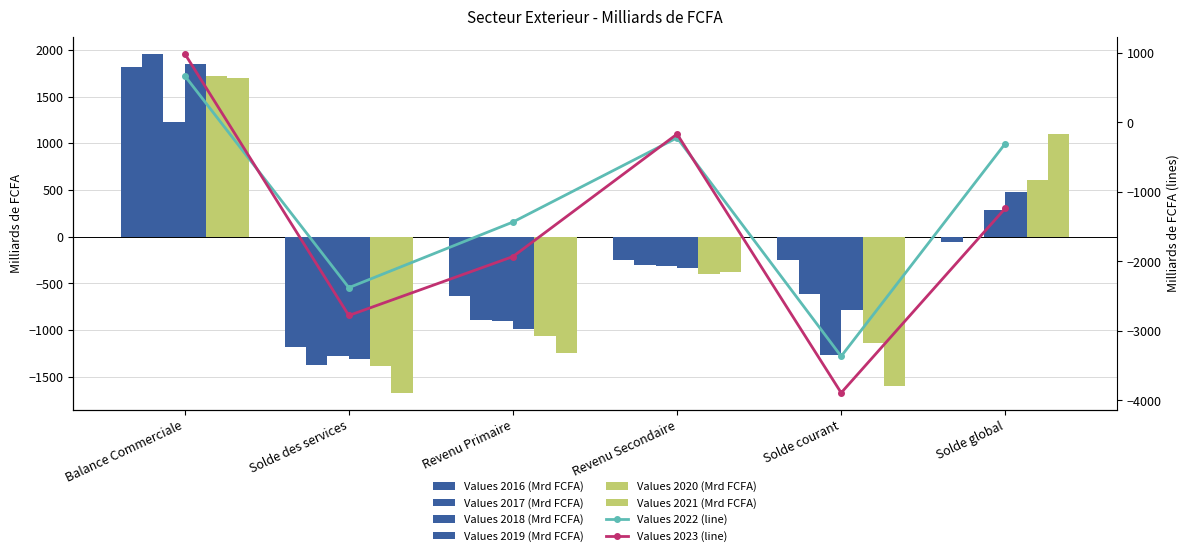

Between Revenu Primaire and Revenu Secondaire, which is larger?

Revenu Secondaire